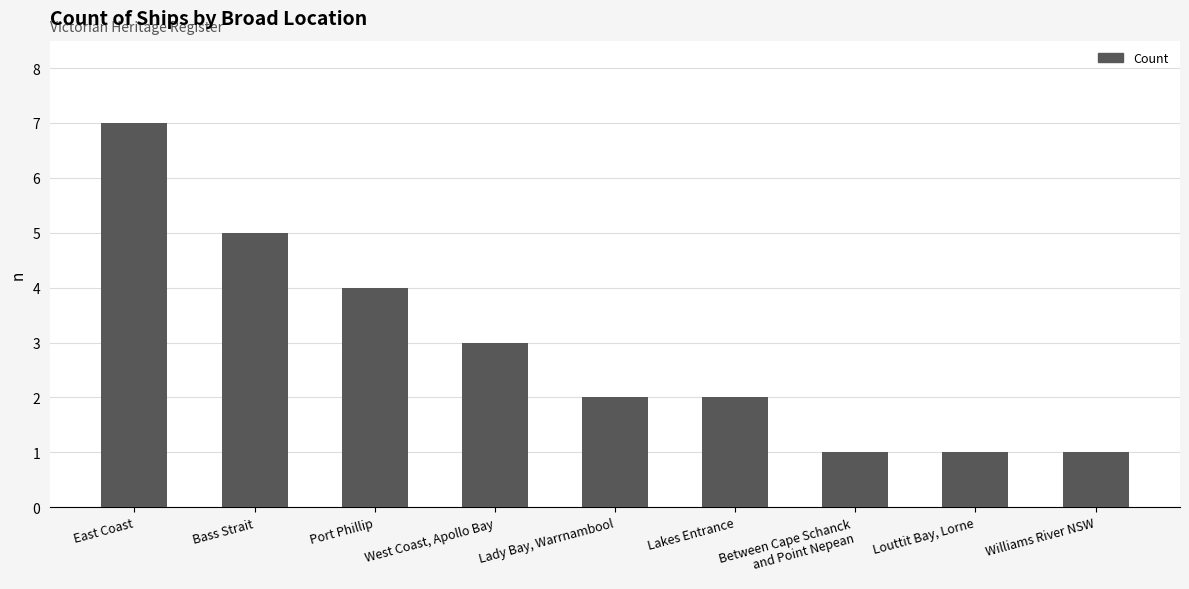

Does the chart contain any negative values?

No